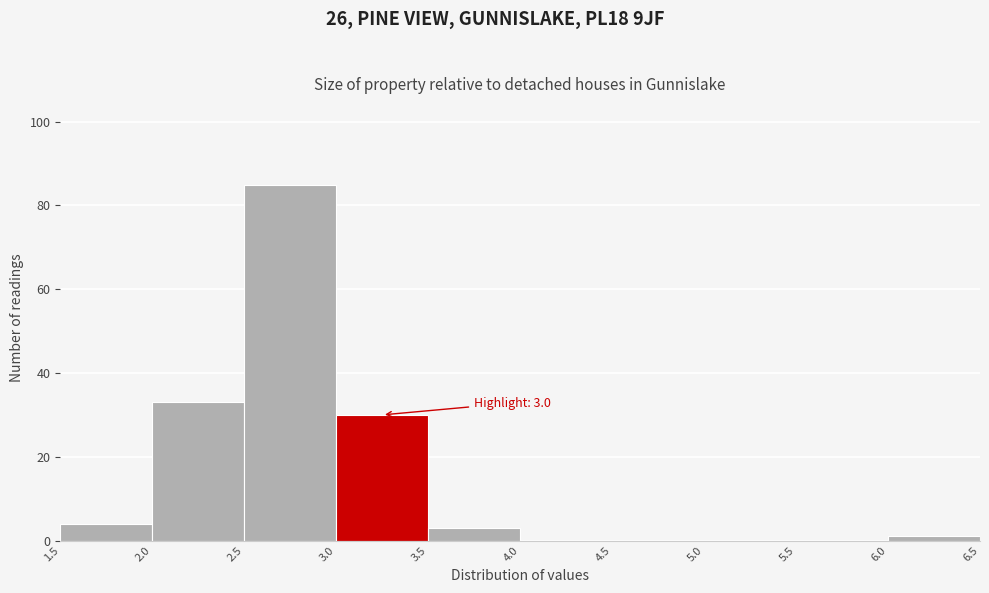

Which range on the x-axis has the tallest bar?

2.5 to 3.0